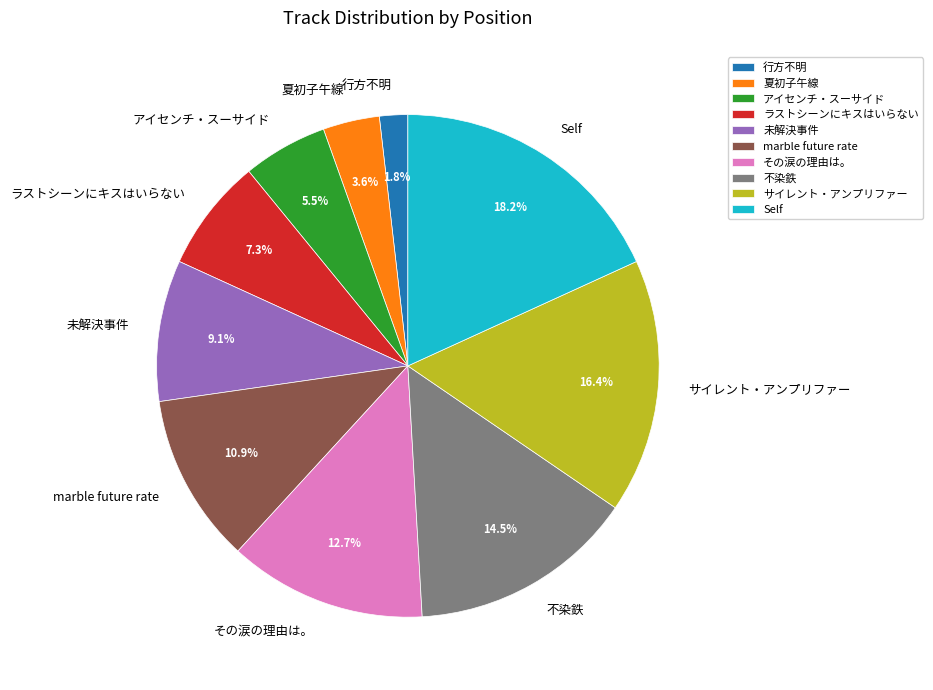

Approximately how many times larger is the value at その涙の理由は。 compared to Self?

0.7